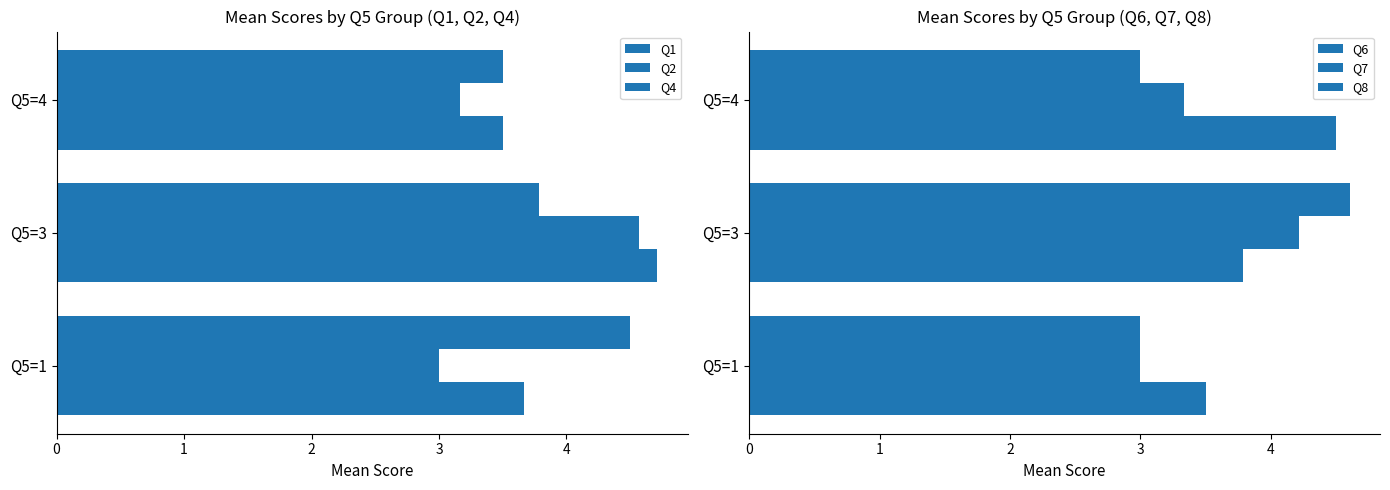

Which series changed the most between Q5=1 and Q5=4?

Q4